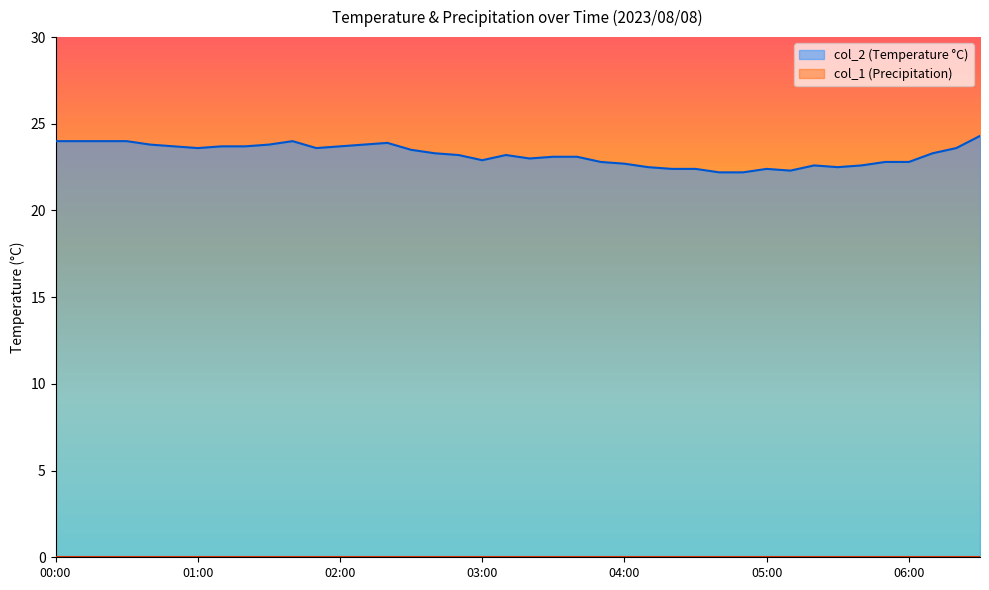

What is the label of the 21st point from the right?

03:10